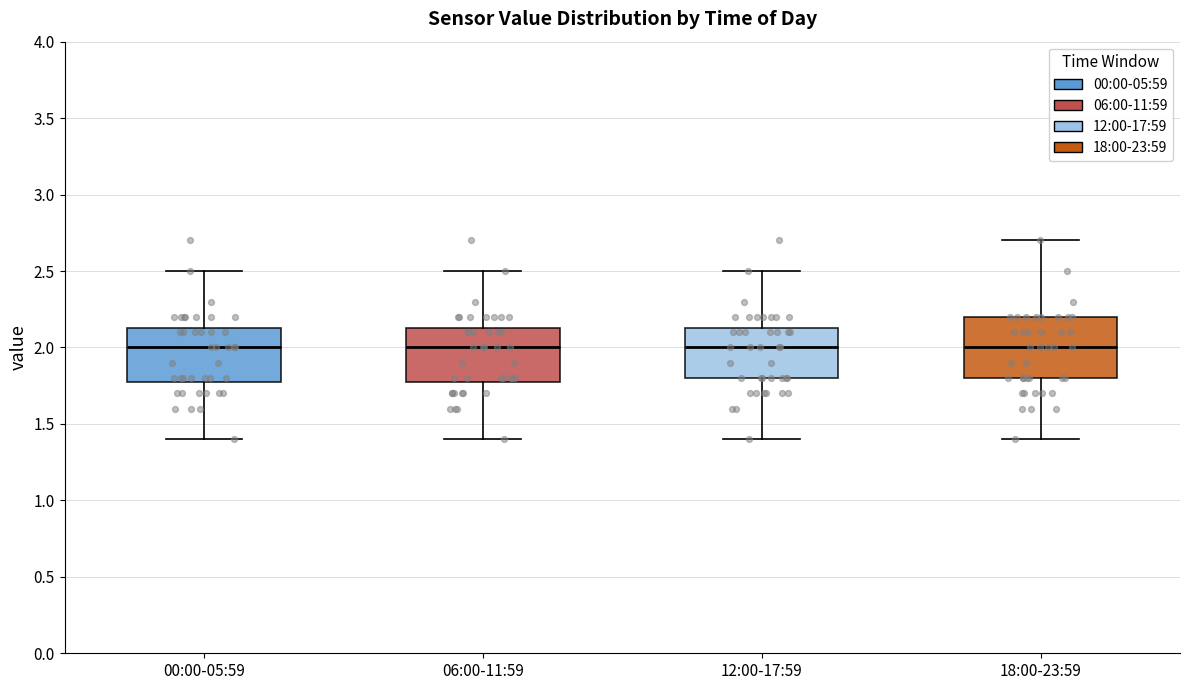

Where does the lower whisker of the box for 12:00-17:59 end on the y-axis? The values are not printed on the chart, so give them approximately, as read against the axis.

1.40